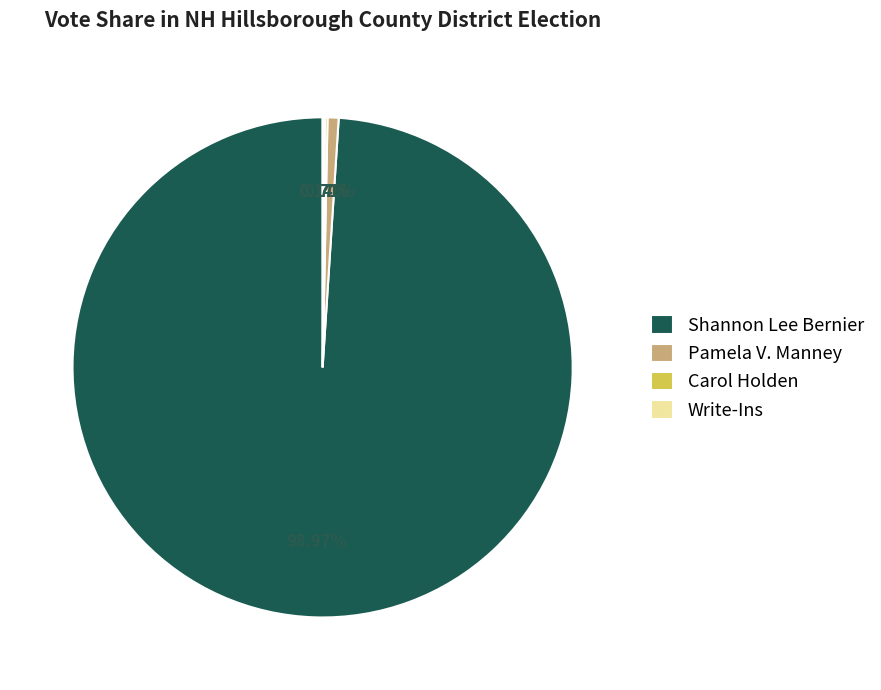

Does any single category account for the majority?

Yes